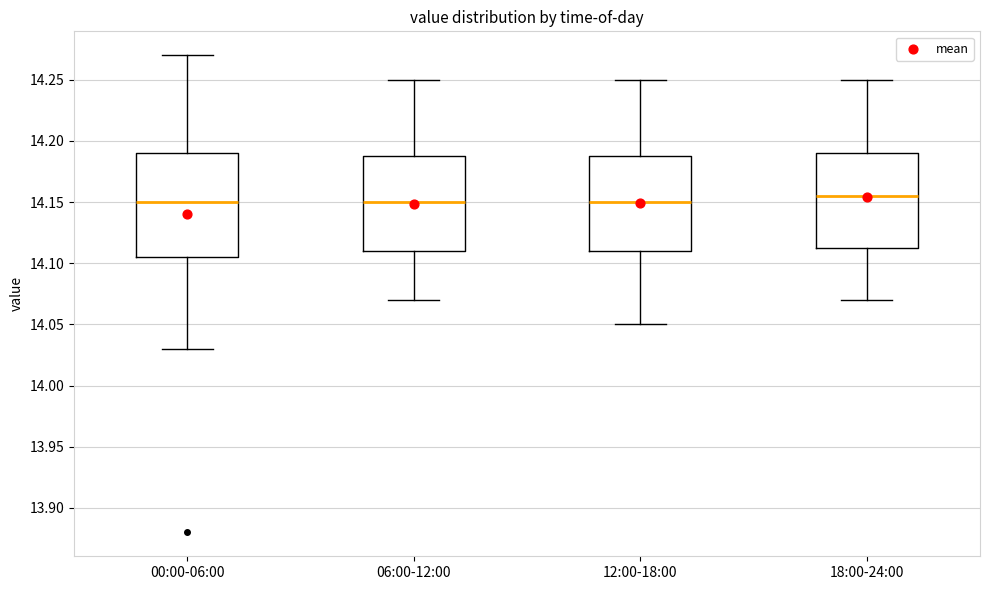

Reading left to right, read every box against the y-axis: the position of its median line, the range the box covers, and the ends of its whiskers. The values are not printed on the chart, so give them approximately, as read against the axis.

00:00-06:00: median 14.150, box 14.105 to 14.190, whiskers 14.030 to 14.270
06:00-12:00: median 14.150, box 14.110 to 14.190, whiskers 14.070 to 14.250
12:00-18:00: median 14.150, box 14.110 to 14.190, whiskers 14.050 to 14.250
18:00-24:00: median 14.155, box 14.115 to 14.190, whiskers 14.070 to 14.250